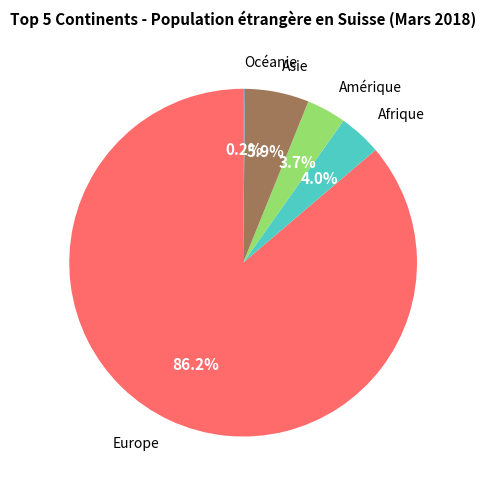

Is there a majority slice in this chart?

Yes